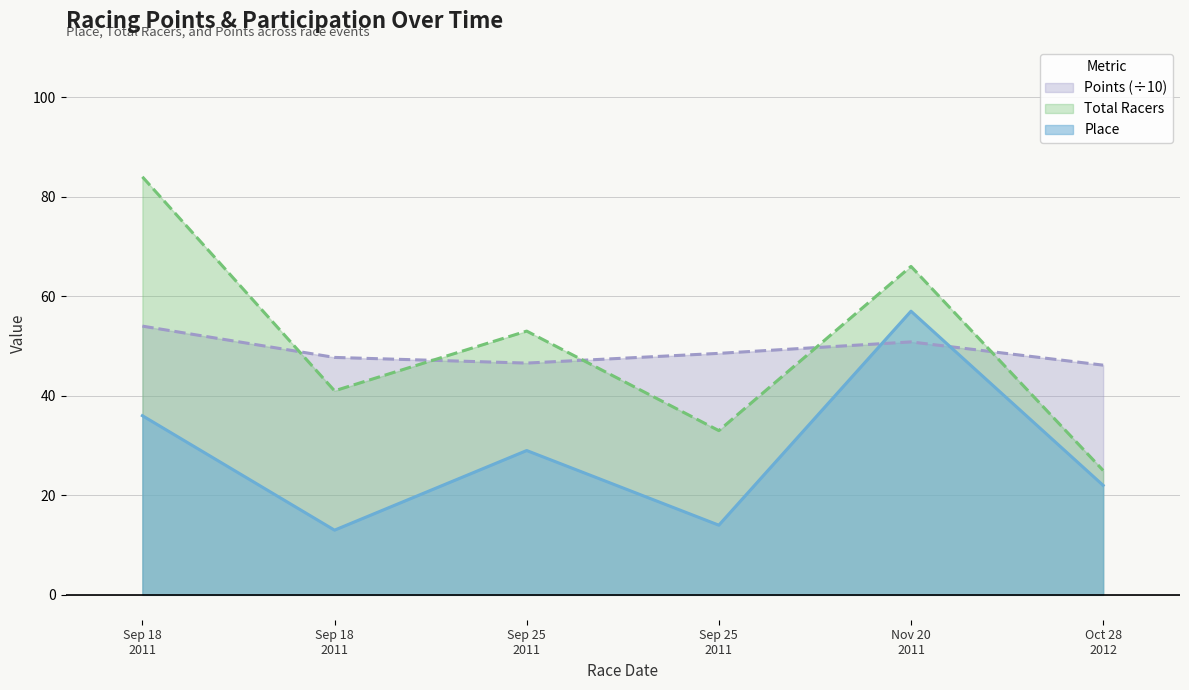

What is the difference between the Place values at 2011-09-18 and 2011-09-25?

22.0